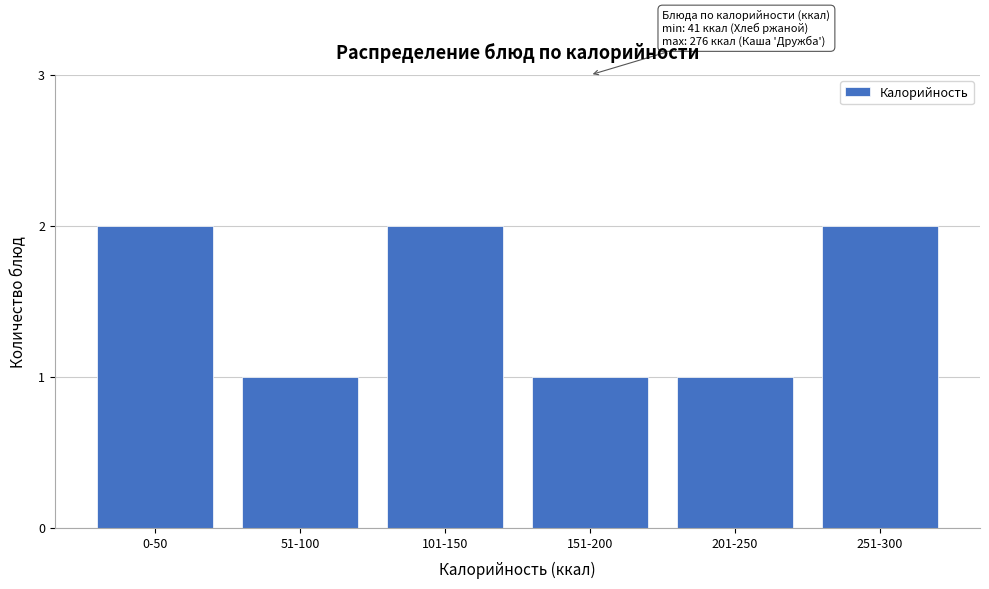

Reading left to right, list all the values displayed in this chart.

2	1	2	1	1	2